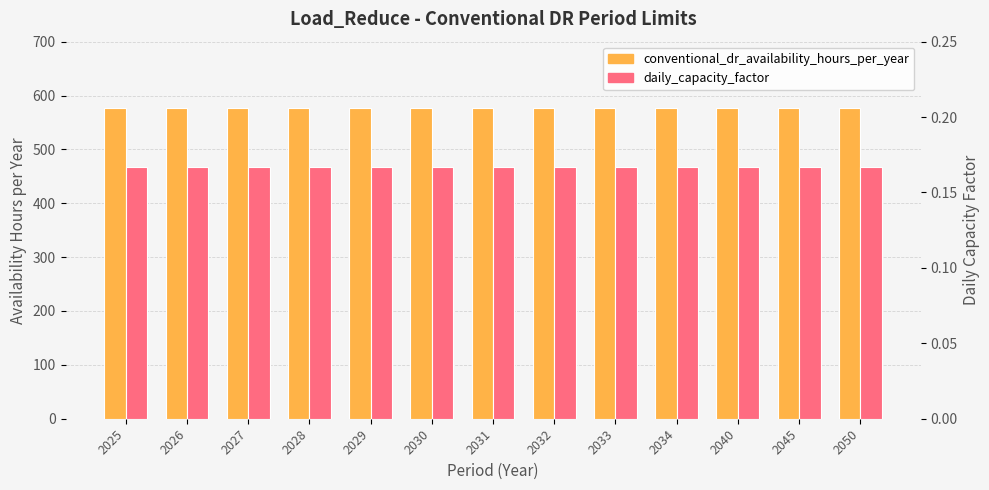

What value does the conventional_dr_availability_hours_per_year series have at 2031?

576.0